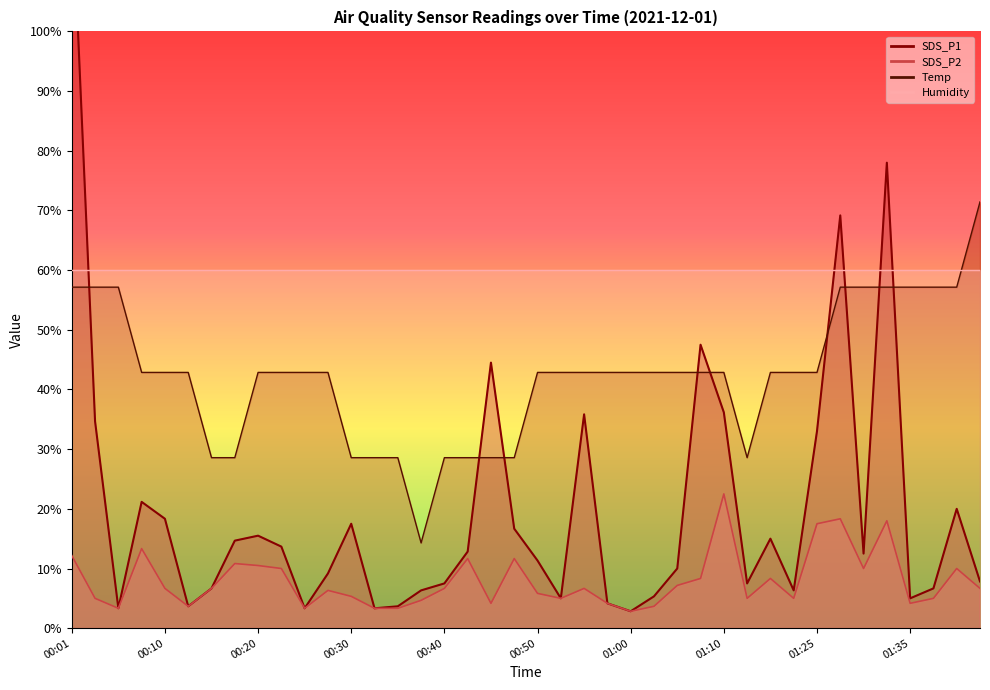

What position from the right is 00:03?

39